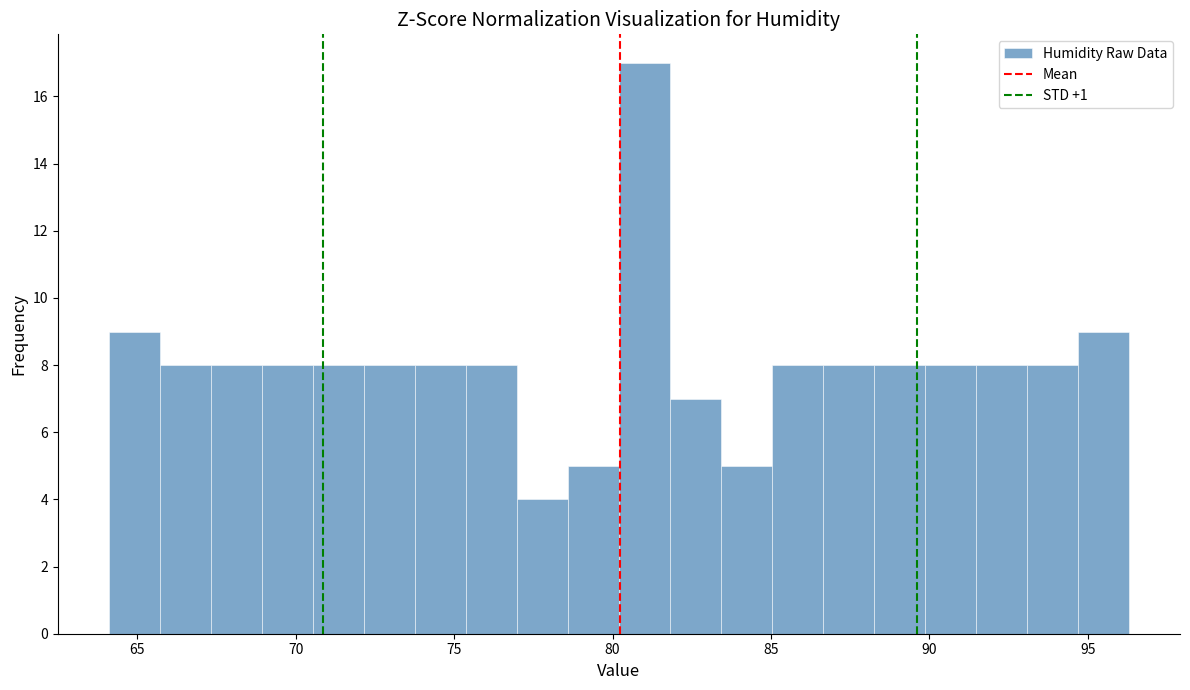

Around what value on the x-axis is the tallest bar? Give the approximate position of its centre, as read against the axis.

81.0